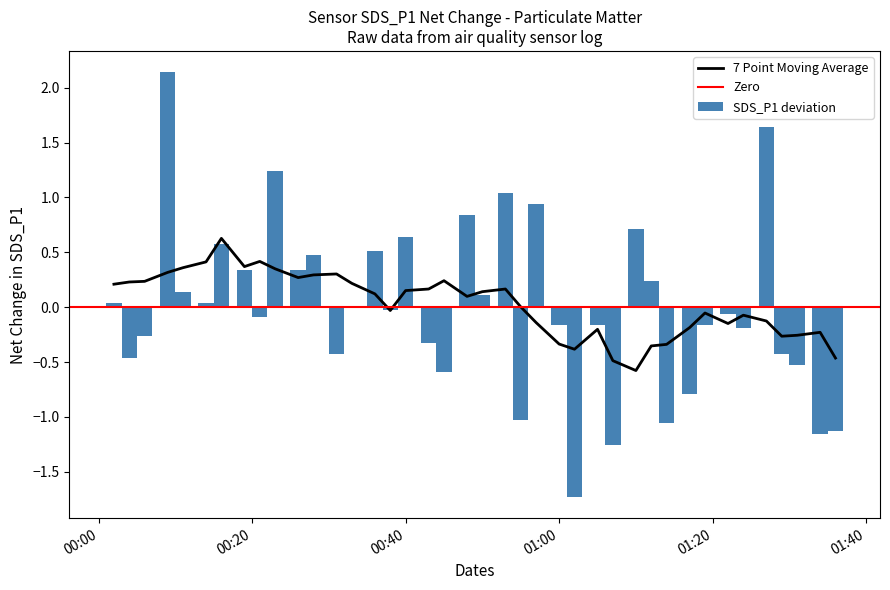

What is the maximum value for 7 Point Moving Average?

0.6